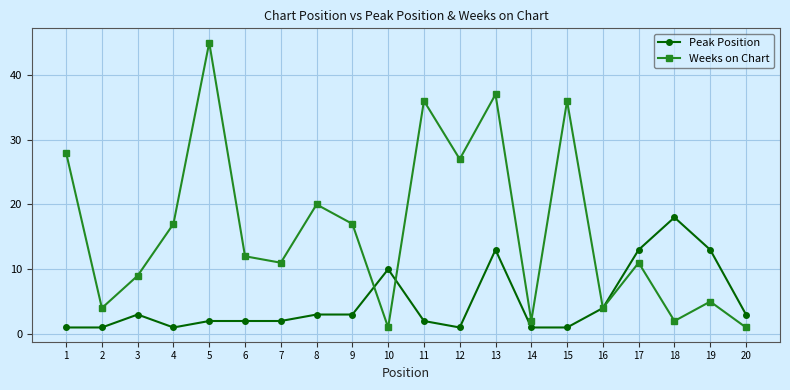

Reading left to right, what are all the values shown in this chart?

Peak Position: 1	1	3	1	2	2	2	3	3	10	2	1	13	1	1	4	13	18	13	3
Weeks on Chart: 28	4	9	17	45	12	11	20	17	1	36	27	37	2	36	4	11	2	5	1